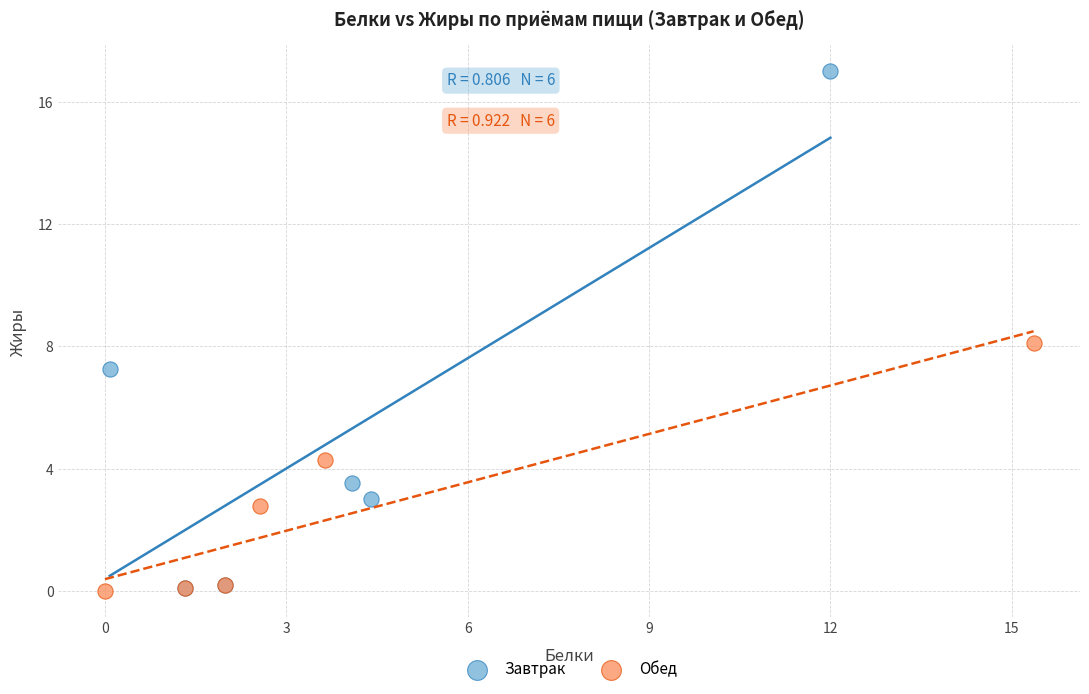

Which series reaches the maximum Y coordinate?

Завтрак